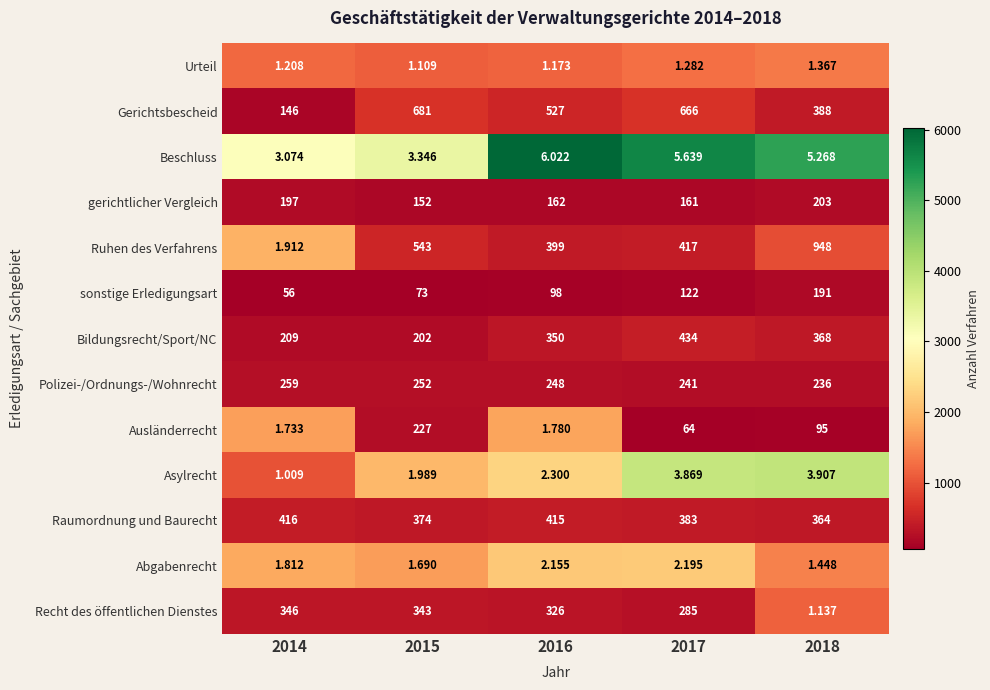

At which category is the sum across all series the highest?

2015